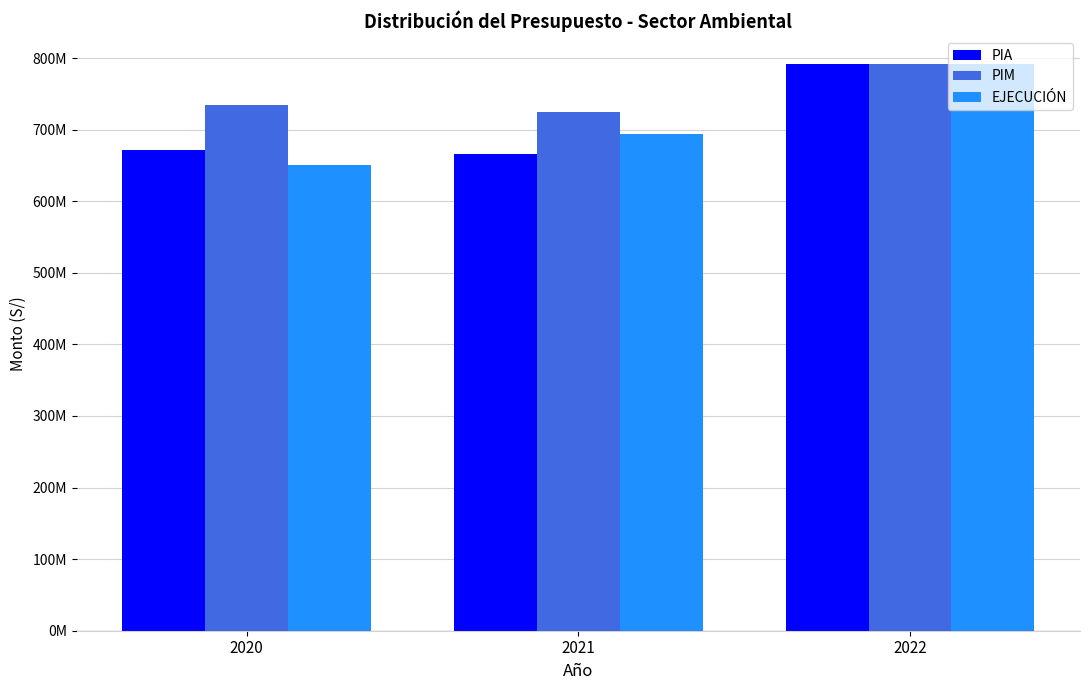

Which series has the largest total across all categories?

PIM